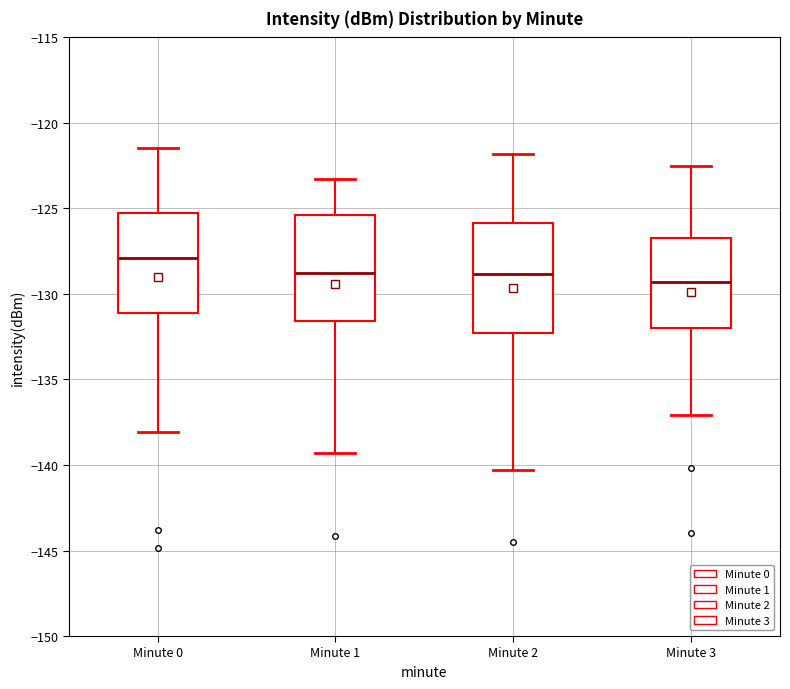

Reading left to right, read every box against the y-axis: the position of its median line, the range the box covers, and the ends of its whiskers. The values are not printed on the chart, so give them approximately, as read against the axis.

Minute 0: median -128.0, box -131.0 to -125.0, whiskers -138.0 to -121.5
Minute 1: median -128.5, box -131.5 to -125.5, whiskers -139.5 to -123.5
Minute 2: median -129.0, box -132.5 to -126.0, whiskers -140.5 to -122.0
Minute 3: median -129.5, box -132.0 to -126.5, whiskers -137.0 to -122.5